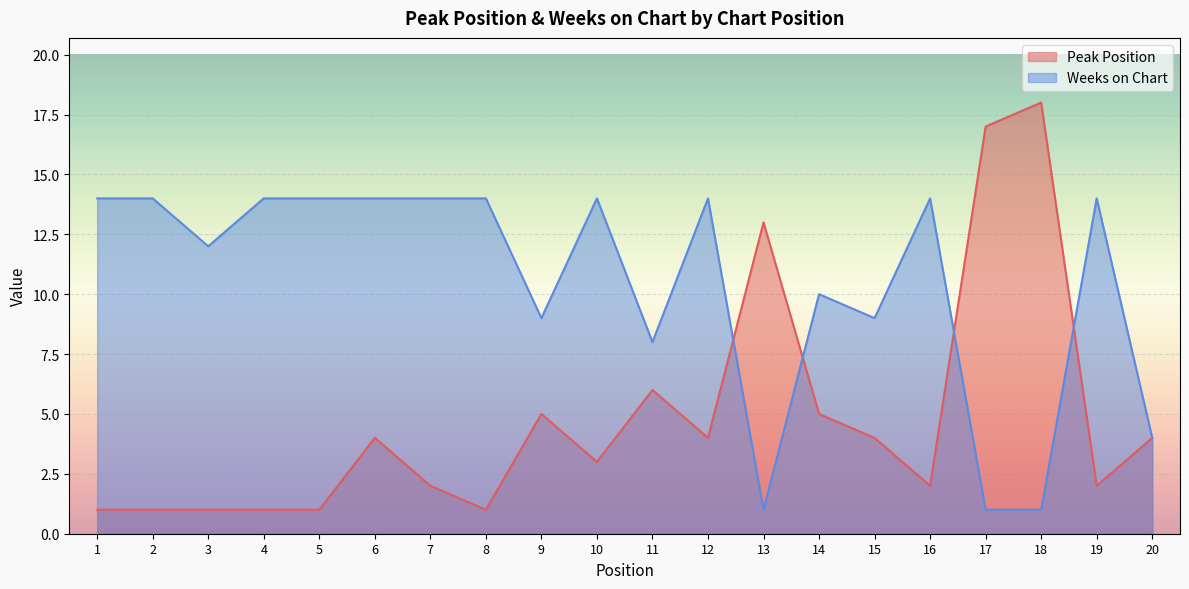

How many categories are shown in the chart?

20